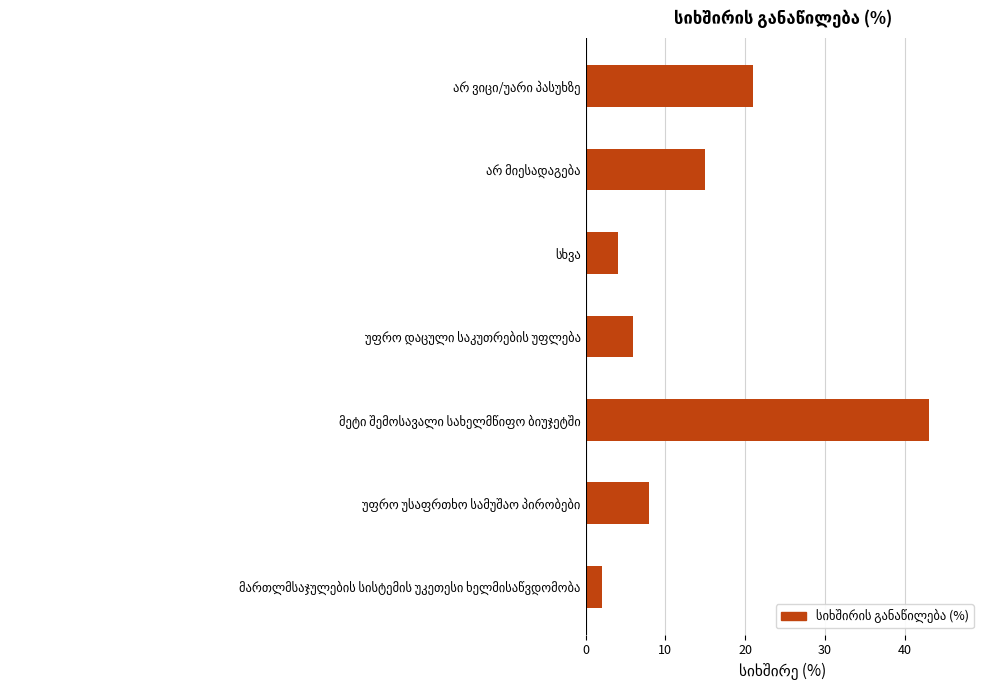

Count the number of data series in this chart.

1